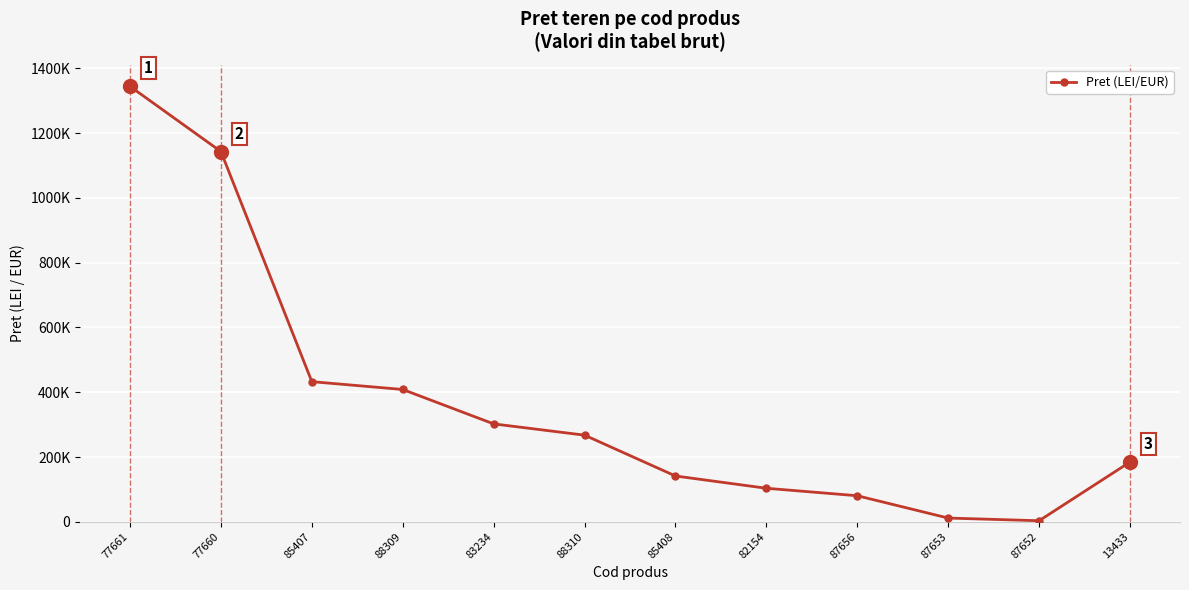

Approximately how many times larger is the value at 83234 compared to 77661?

0.2